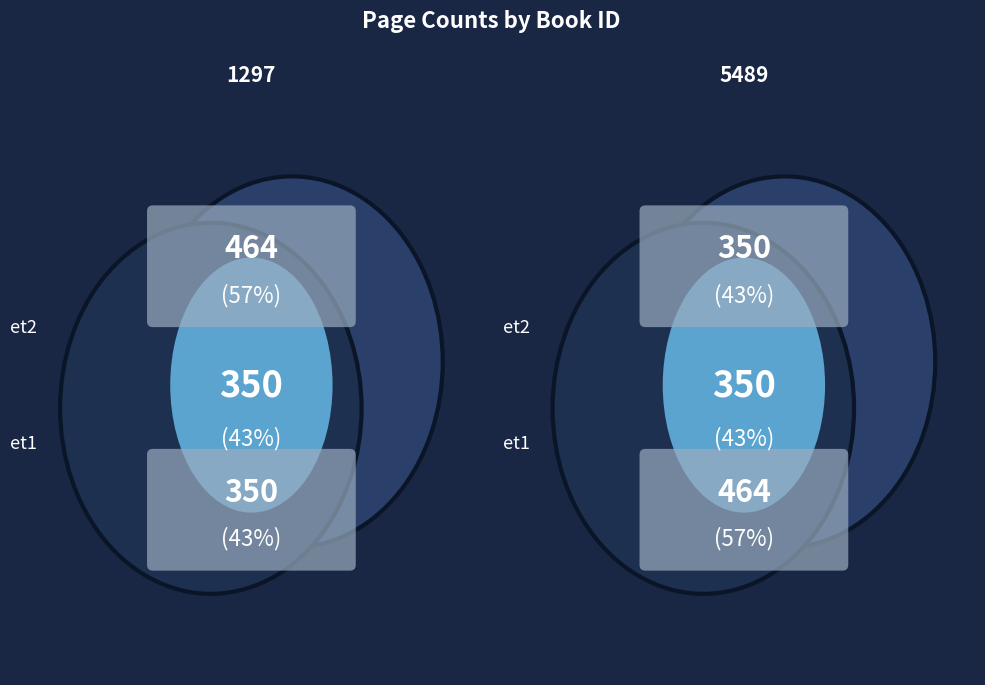

How many segments does this pie chart have?

2